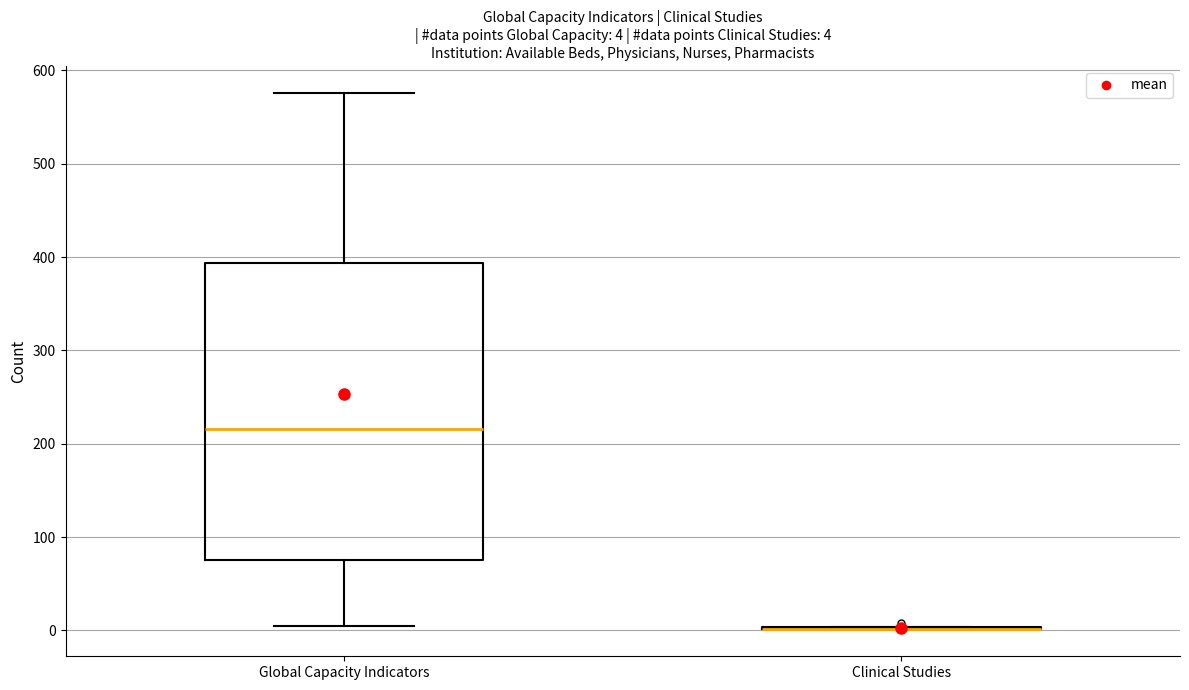

Comparing the boxes themselves (not the whiskers), which one is the tallest?

Global Capacity Indicators